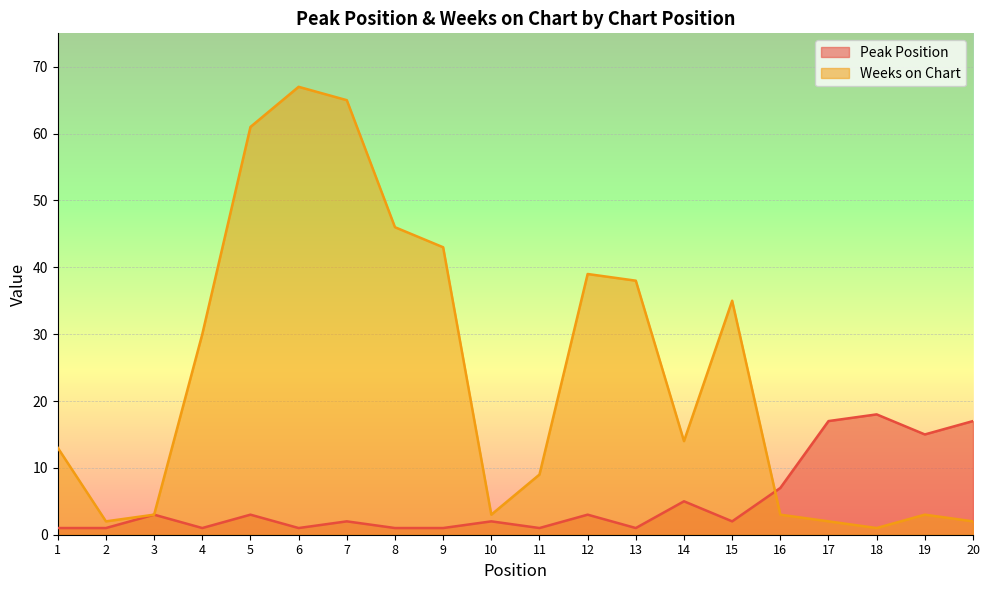

Which label corresponds to the smallest value in the chart?

1